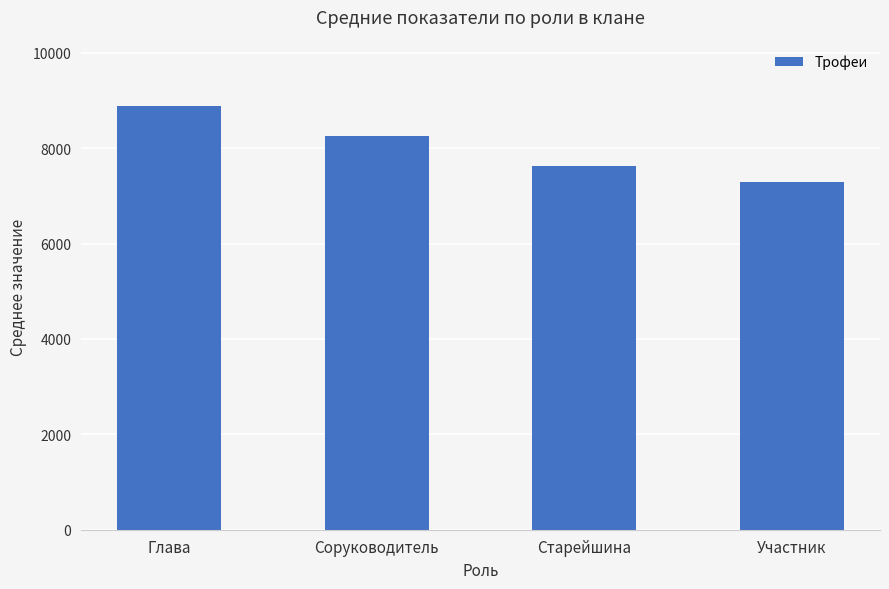

At which label is the value closest to 8091?

Соруководитель